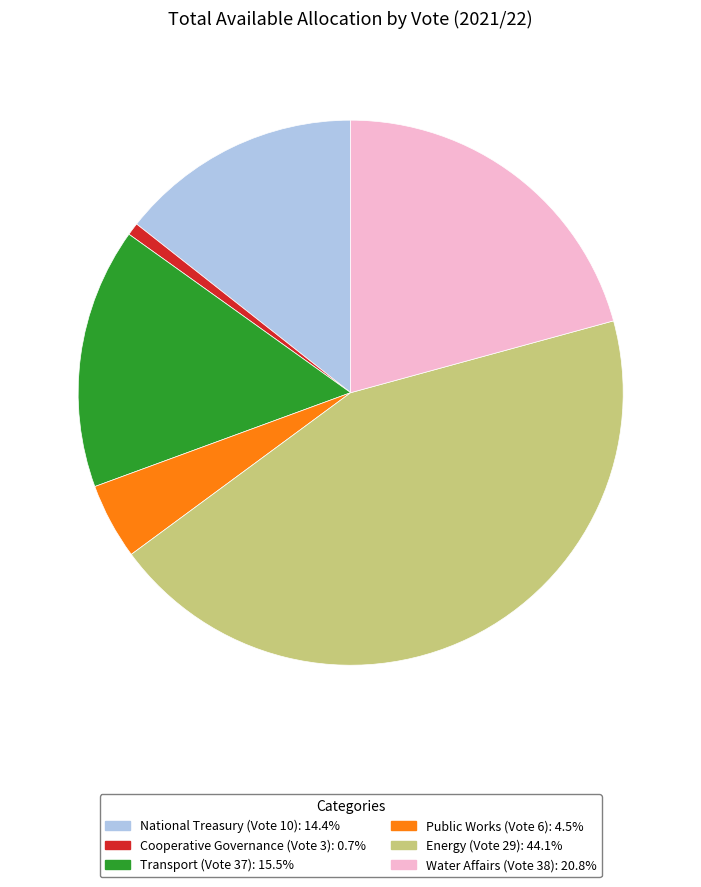

Count the number of slices in the pie.

6